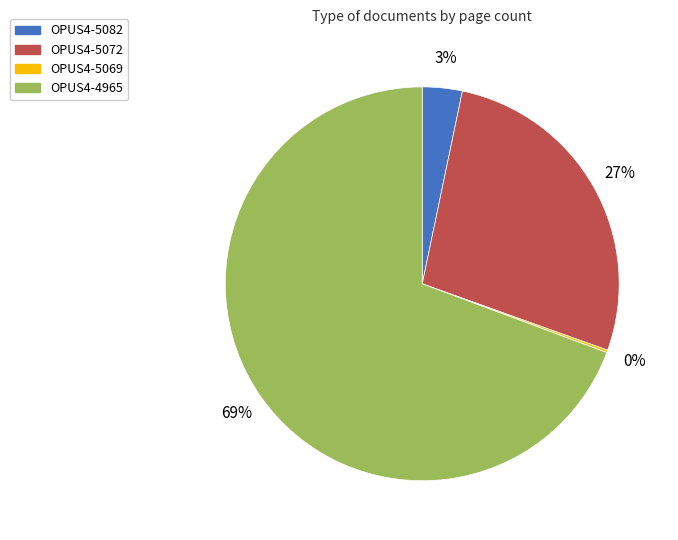

True or false: OPUS4-4965 accounts for 69% of the total.

True